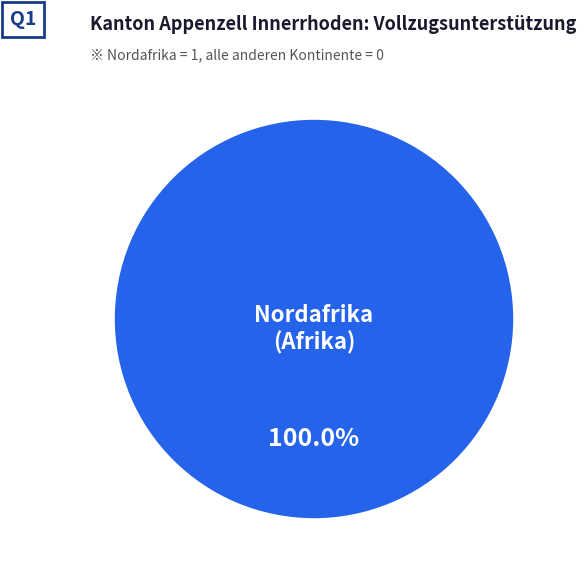

Does any single category account for the majority?

Yes